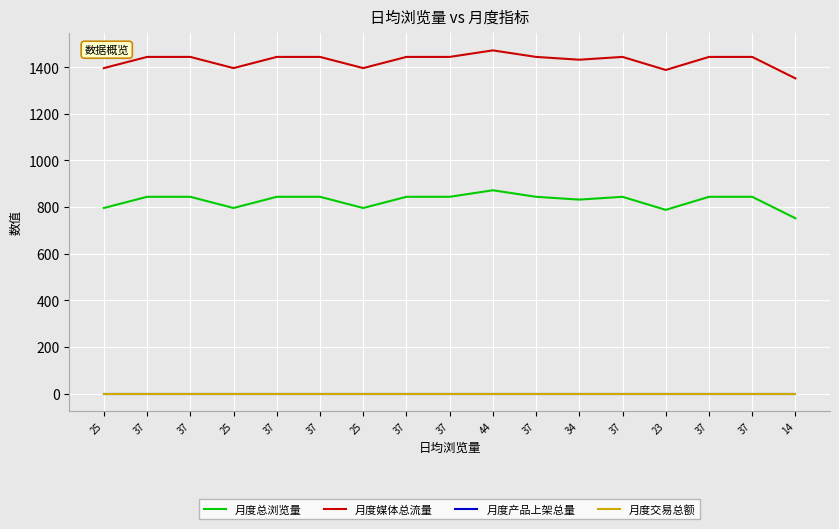

How many lines are shown in the chart?

4